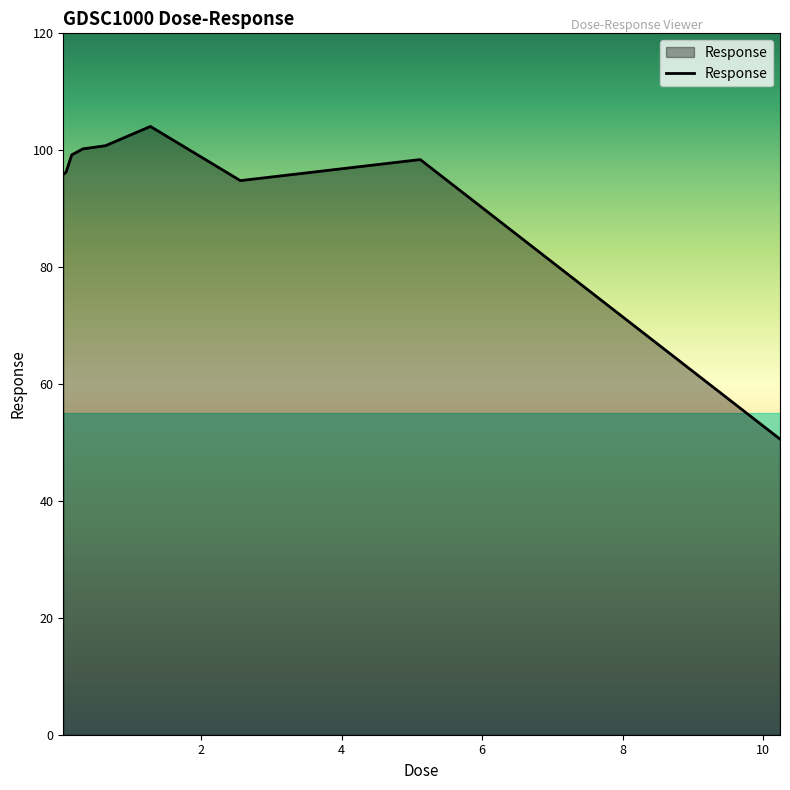

What is the greatest value displayed?

104.1